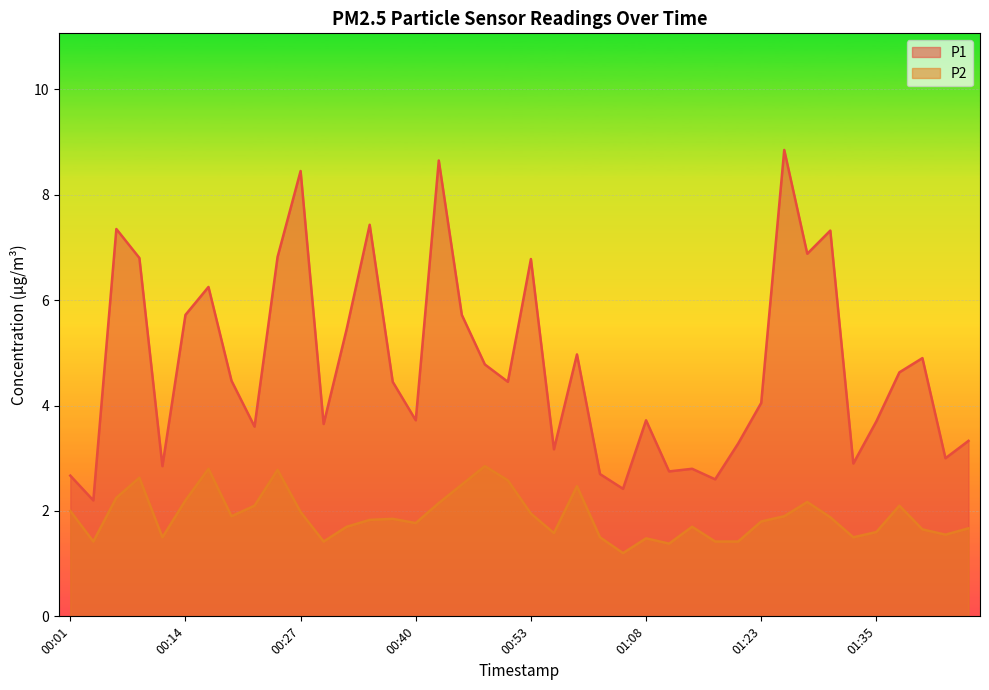

Reading left to right, transcribe all the data shown in this chart.

P1: 2.7	2.2	7.3	6.8	2.9	5.7	6.2	4.5	3.6	6.8	8.4	3.6	5.5	7.4	4.5	3.7	8.7	5.7	4.8	4.5	6.8	3.2	5.0	2.7	2.4	3.7	2.8	2.8	2.6	3.3	4.0	8.8	6.9	7.3	2.9	3.7	4.6	4.9	3.0	3.3
P2: 2.0	1.4	2.2	2.6	1.5	2.2	2.8	1.9	2.1	2.8	2.0	1.4	1.7	1.8	1.9	1.8	2.1	2.5	2.9	2.6	1.9	1.6	2.5	1.5	1.2	1.5	1.4	1.7	1.4	1.4	1.8	1.9	2.2	1.9	1.5	1.6	2.1	1.6	1.6	1.7